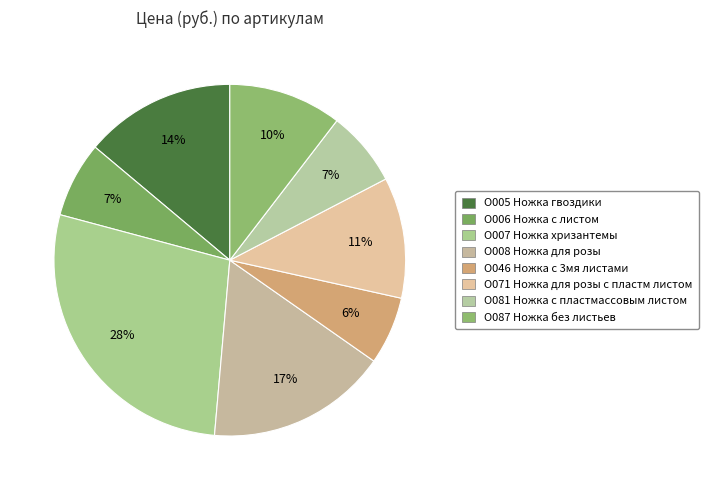

What portion of the pie excludes О008 Ножка для розы?

83.3%